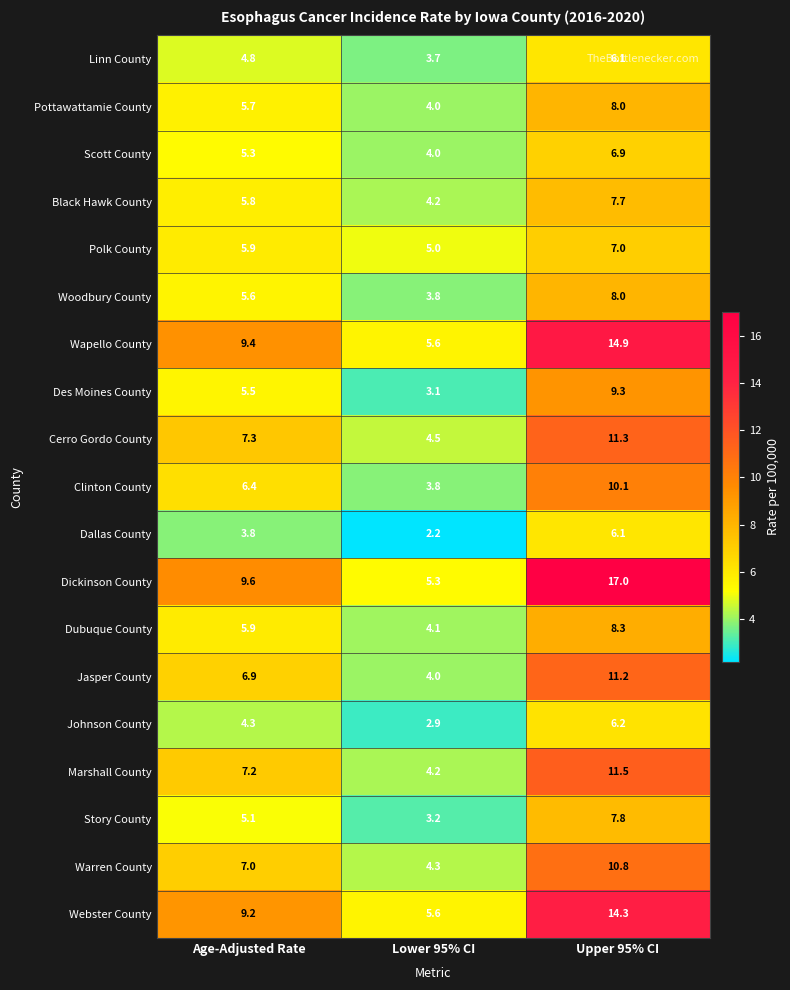

List the labels in order of Johnson County value, smallest first.

Lower 95% CI, Age-Adjusted Rate, Upper 95% CI